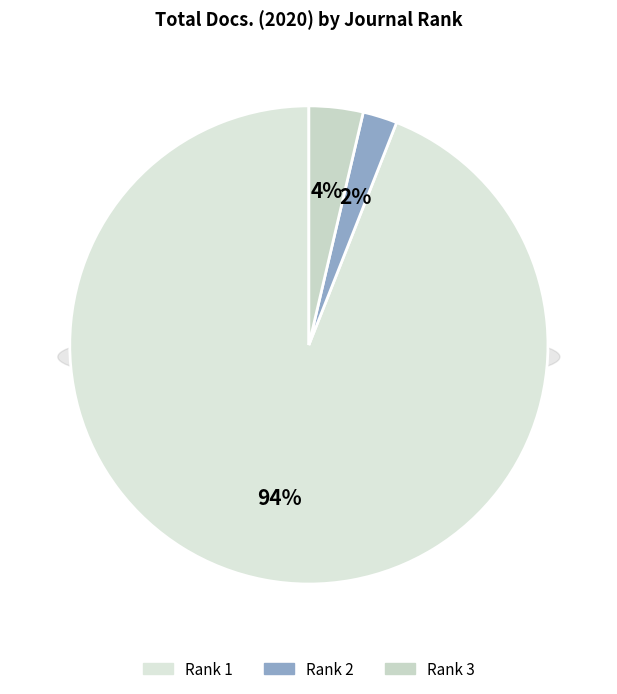

What is the smallest slice in the pie chart?

Rank 2